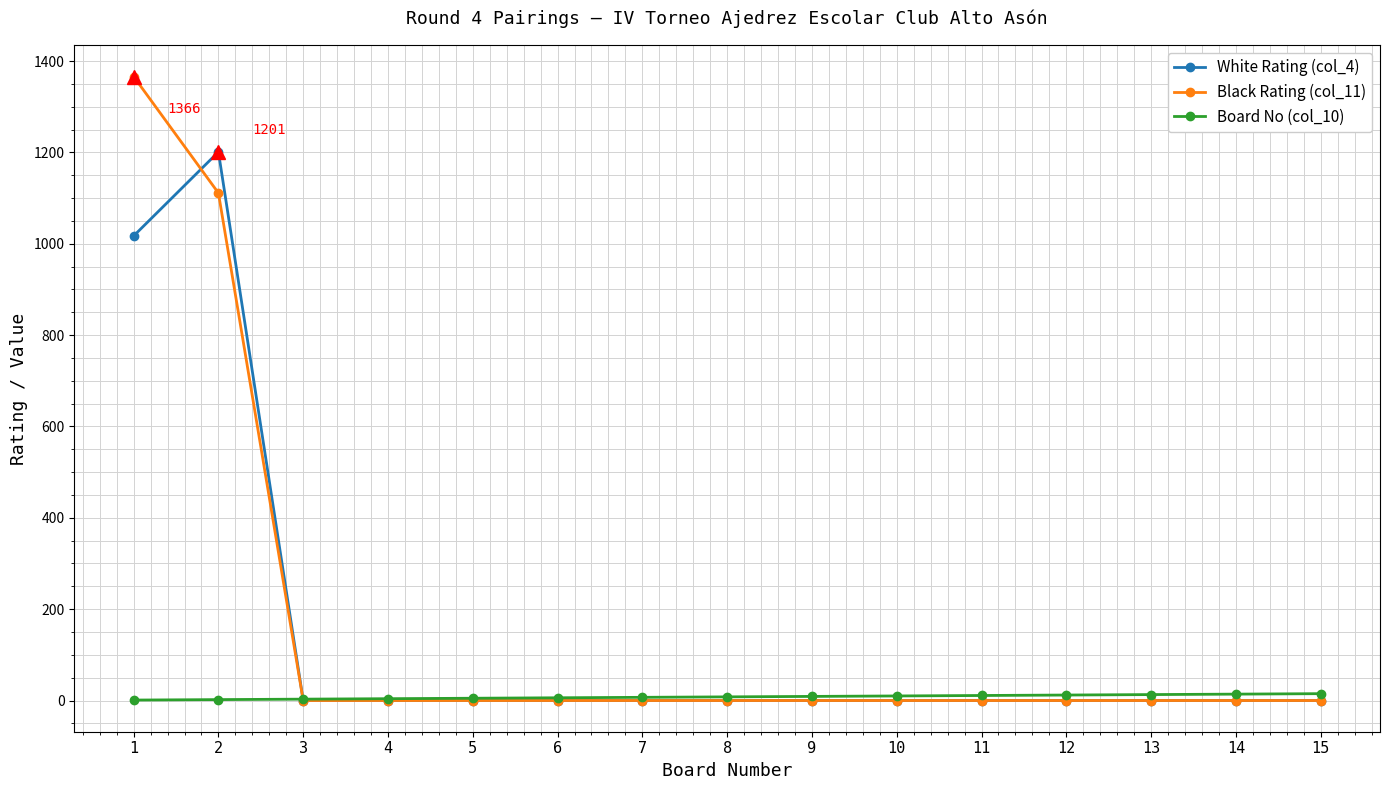

Rank the series by their maximum value, from lowest to highest.

Board No (col_10), White Rating (col_4), Black Rating (col_11)